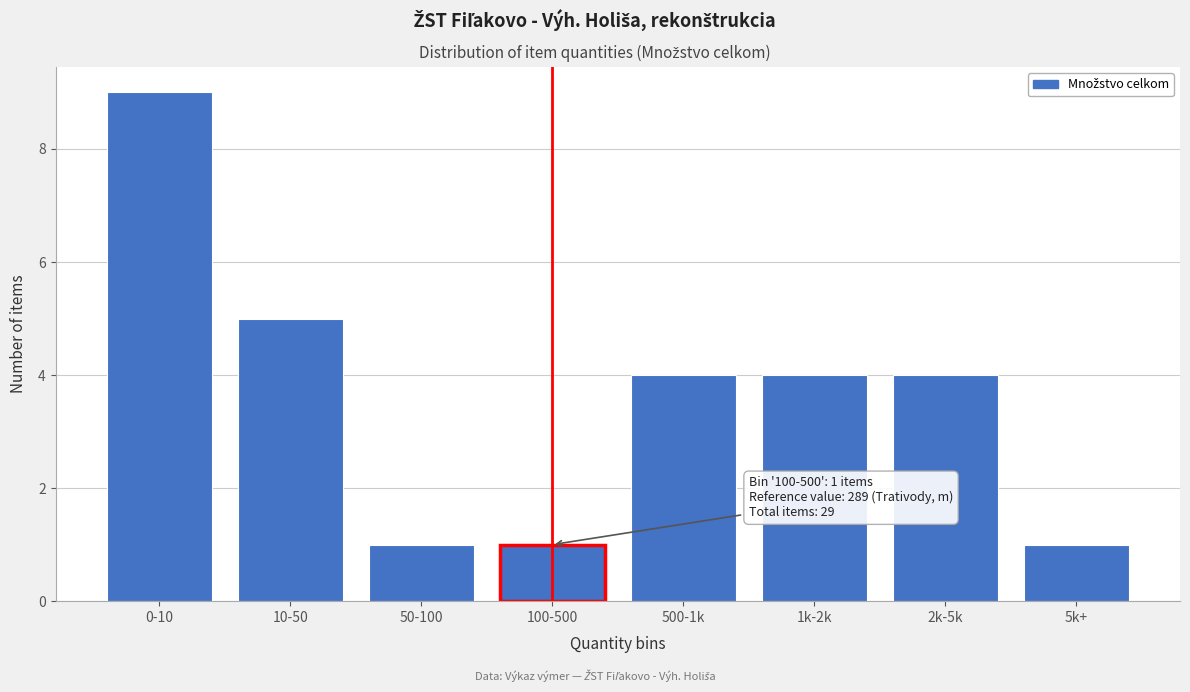

Reading left to right, transcribe all the data shown in this chart.

0-10=9	10-50=5	50-100=1	100-500=1	500-1k=4	1k-2k=4	2k-5k=4	5k+=1